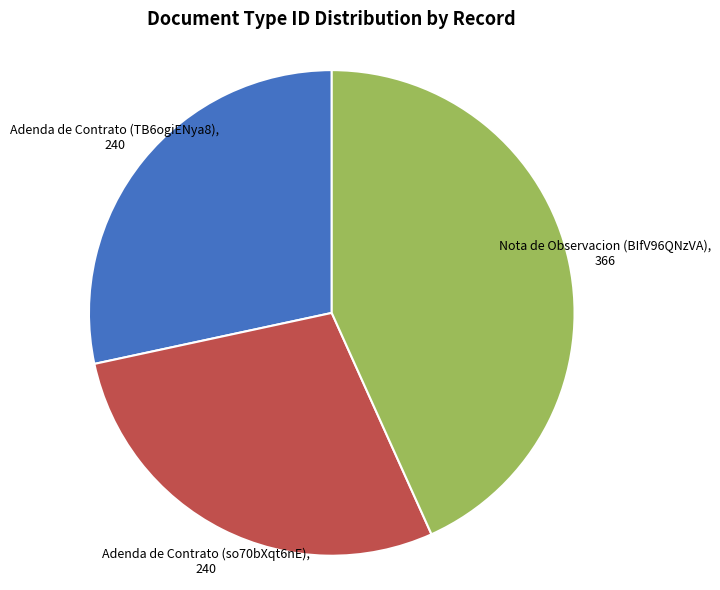

True or false: Adenda de Contrato (so70bXqt6nE) accounts for 28% of the total.

True